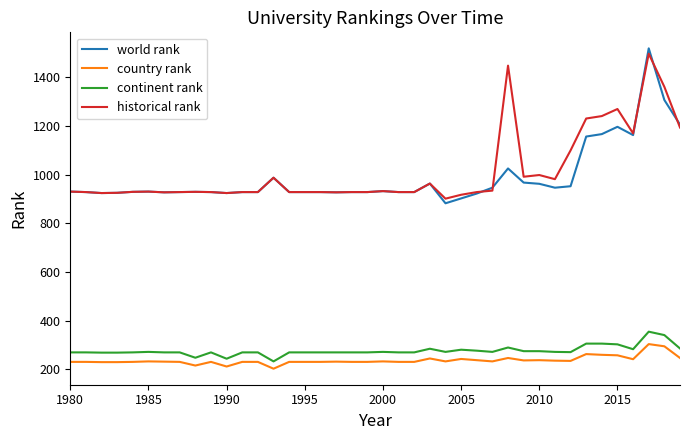

Which series has the largest range (max minus min)?

world rank